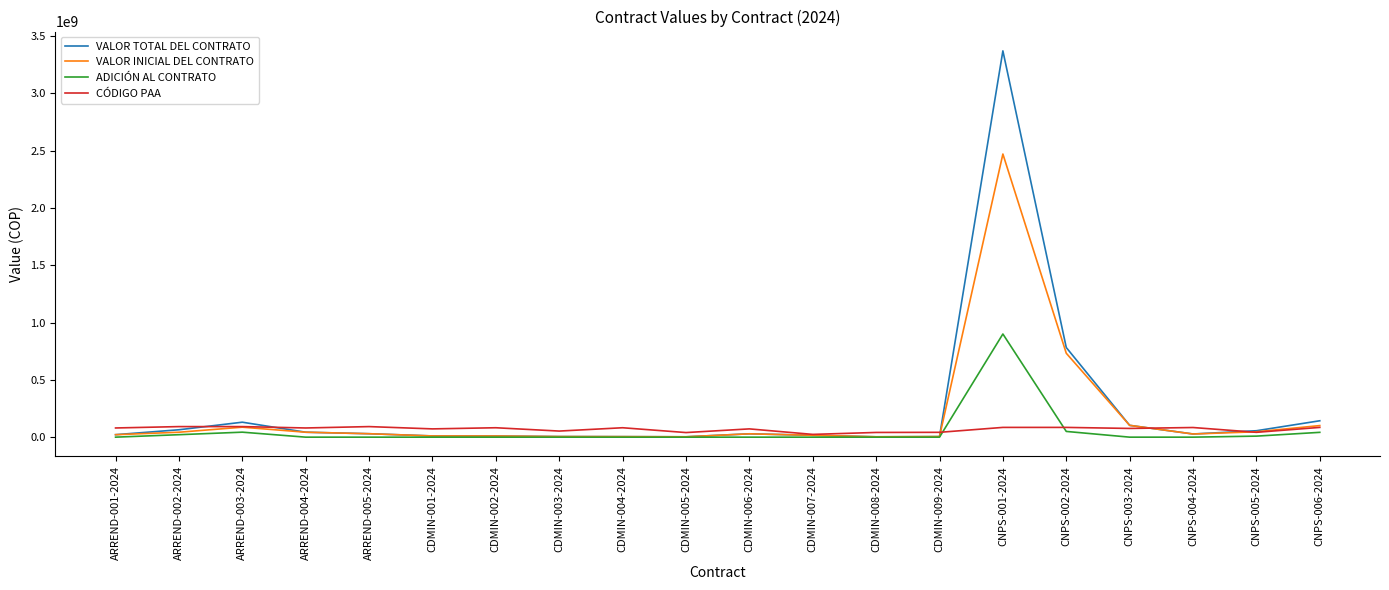

List the series in order of their peak value, highest first.

VALOR TOTAL DEL CONTRATO, VALOR INICIAL DEL CONTRATO, ADICIÓN AL CONTRATO, CÓDIGO PAA